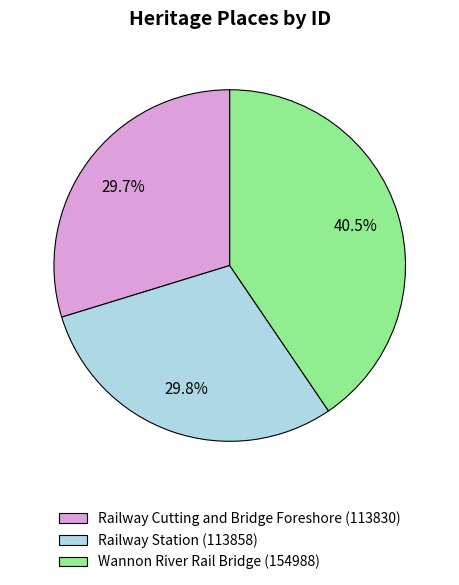

Do Railway Cutting and Bridge Foreshore and Wannon River Rail Bridge together represent more than half of the pie?

Yes